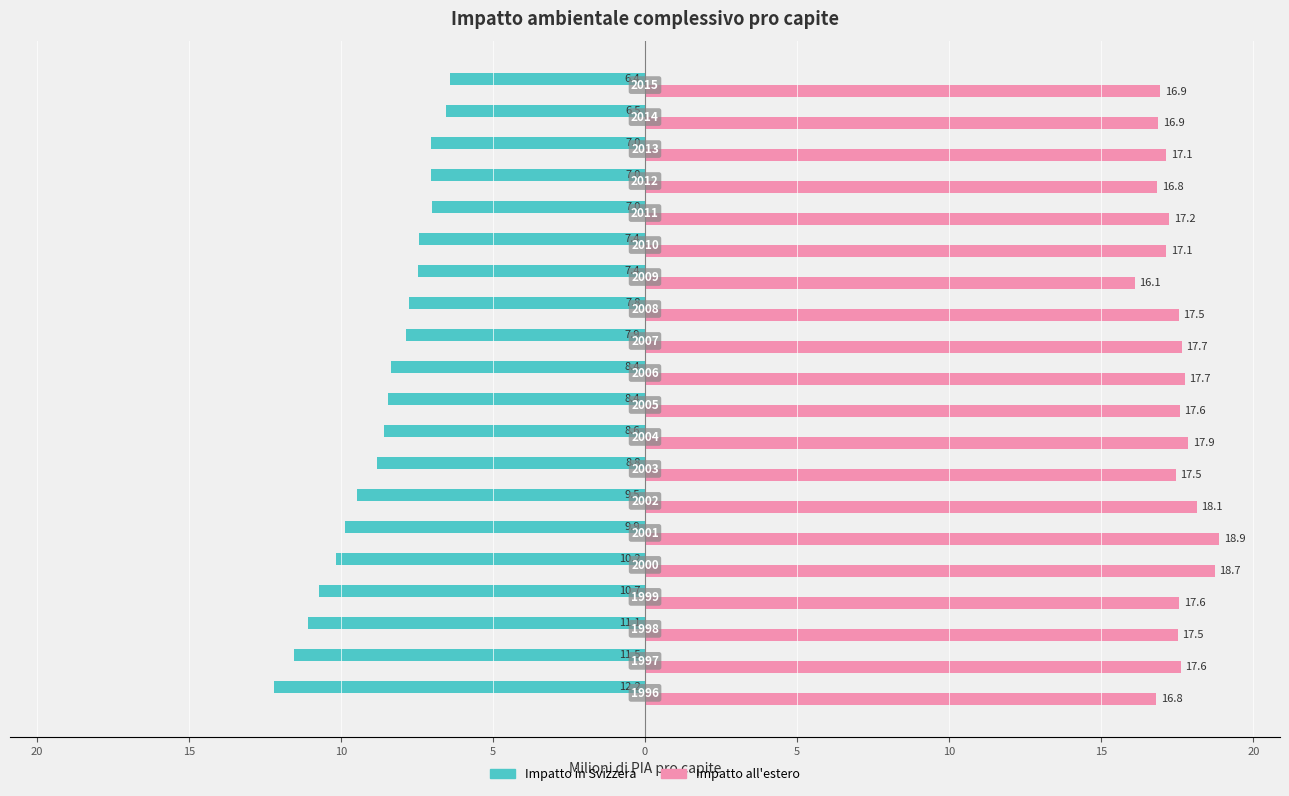

What are all the series names shown in the legend?

Impatto in Svizzera, Impatto all'estero